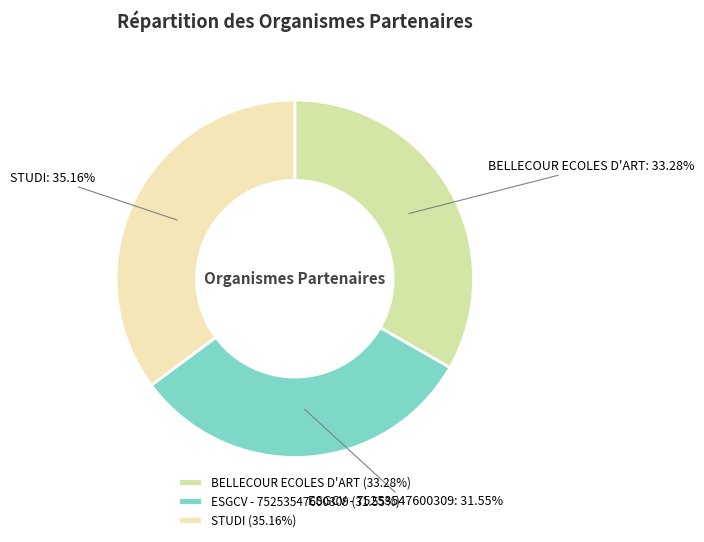

True or false: BELLECOUR ECOLES D'ART accounts for 33% of the total.

True